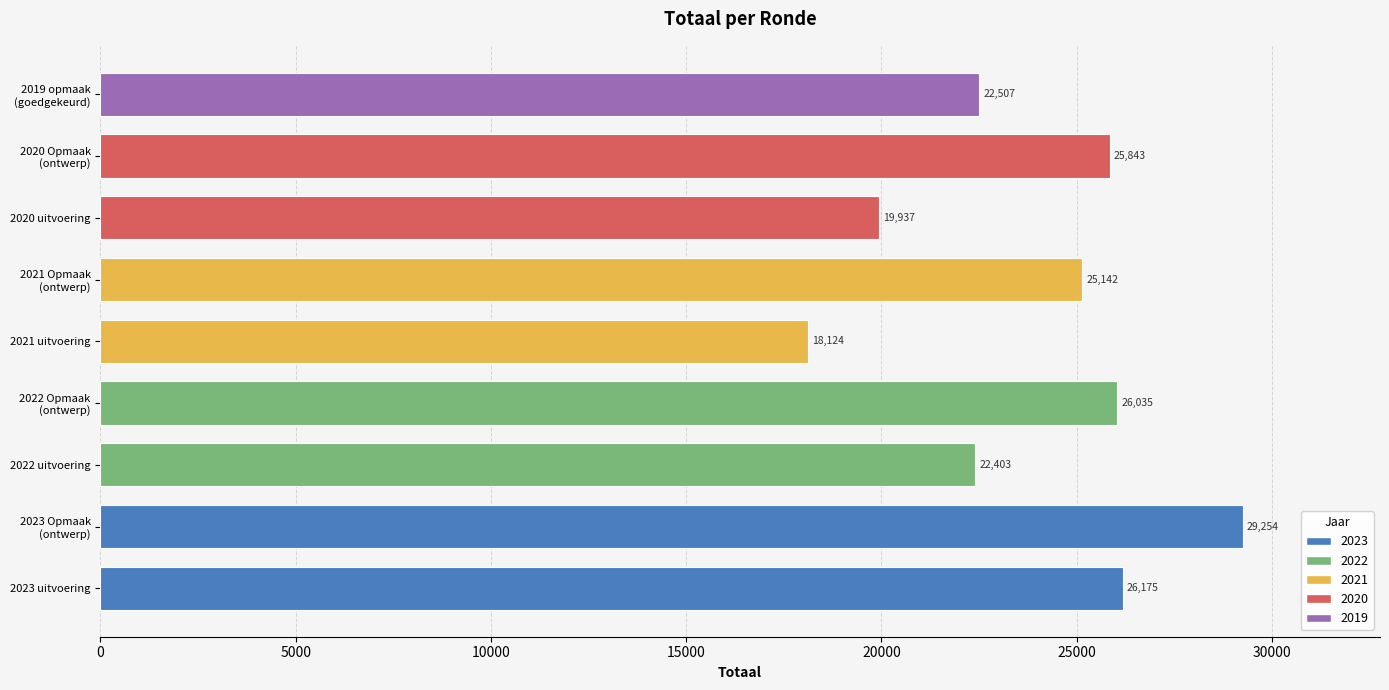

Reading bottom to top, extract all data points from this chart.

26175	29254	22403	26035	18124	25142	19937	25843	22507